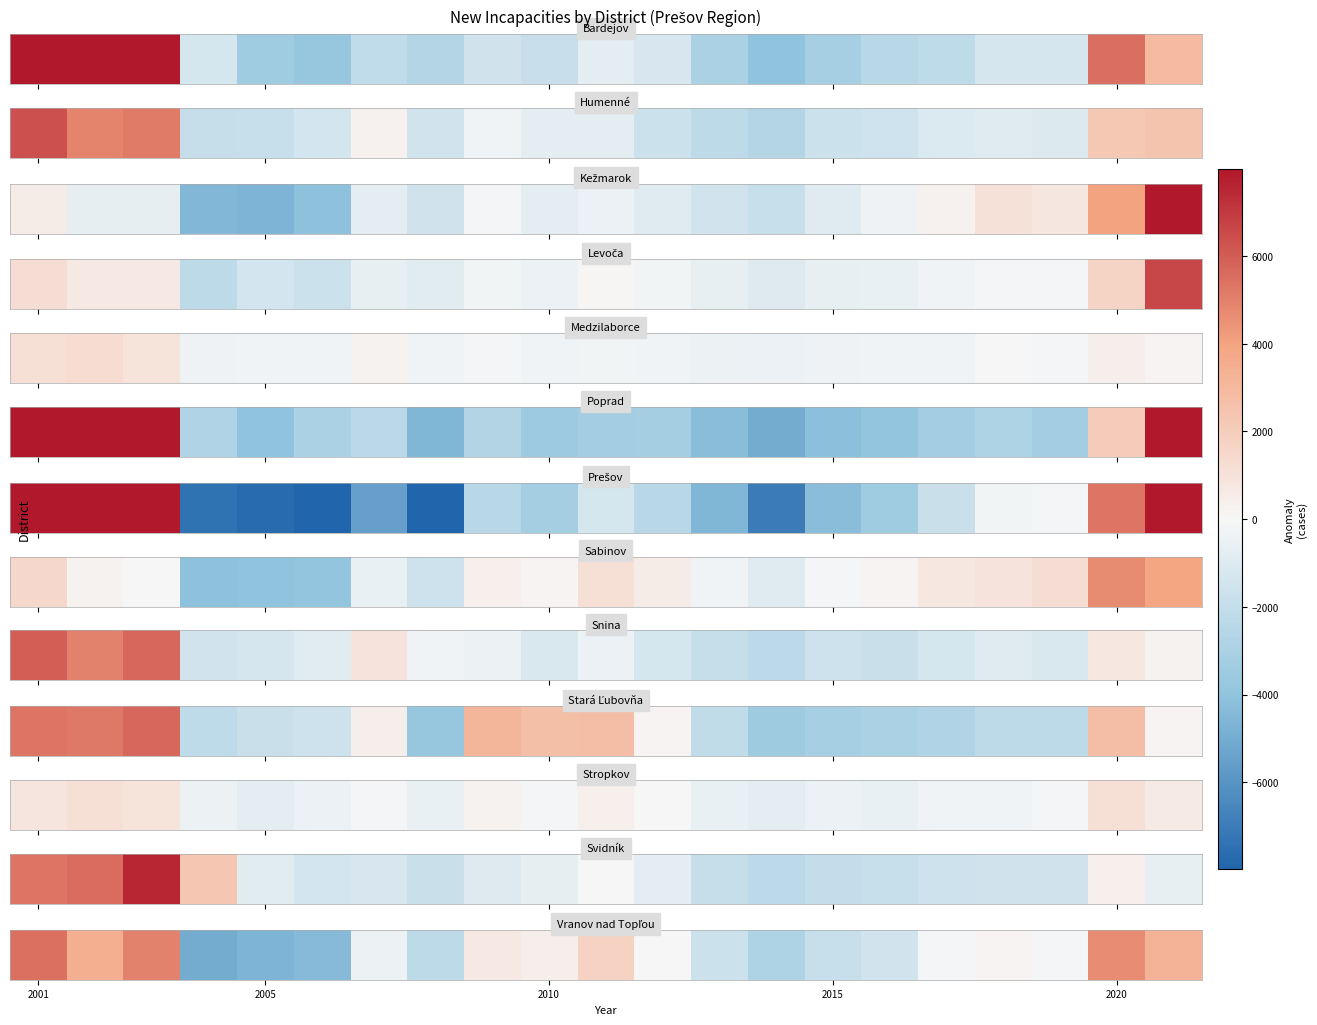

How many data points does each series have?

21